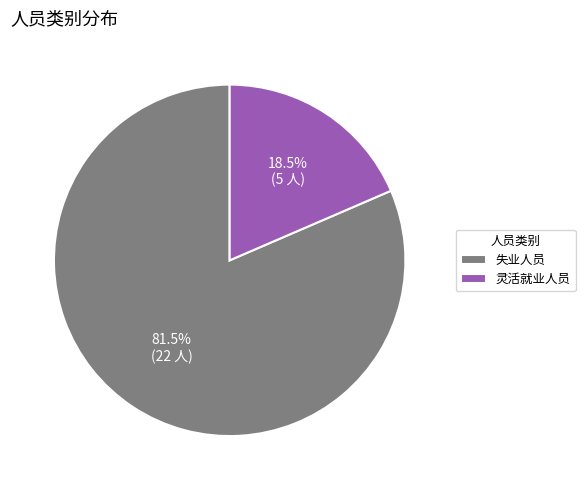

Rank the categories by value from highest to lowest.

失业人员, 灵活就业人员